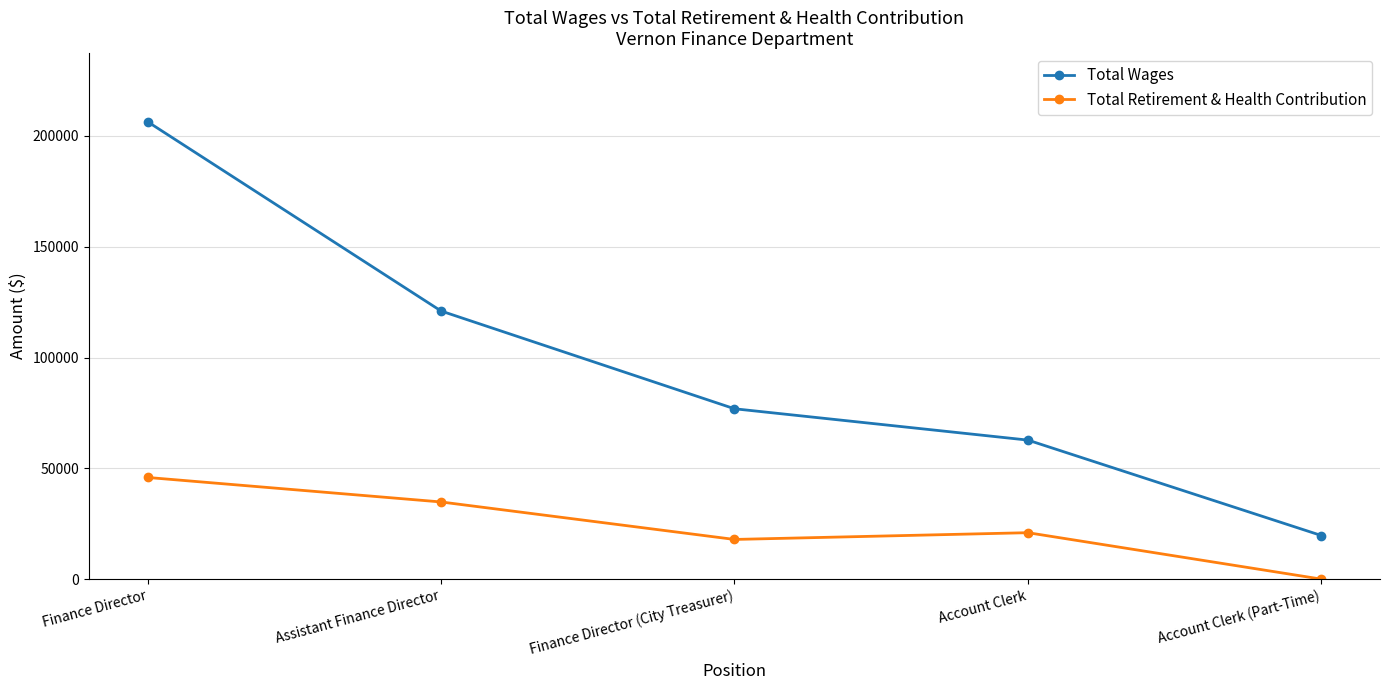

How many positive values does the Total Retirement & Health Contribution series have?

4